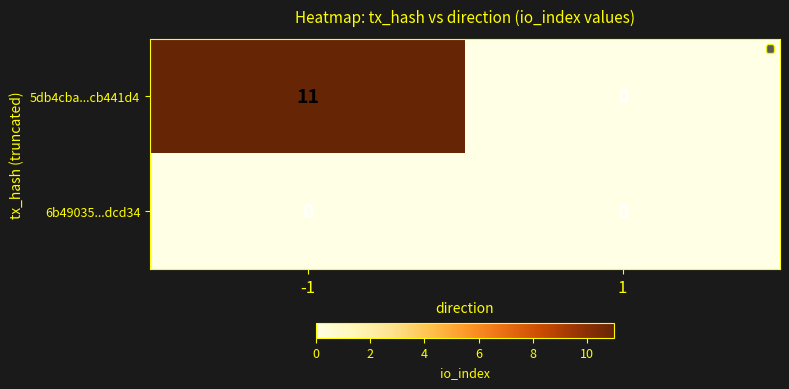

Which series has the largest total across all categories?

5db4cba...cb441d4